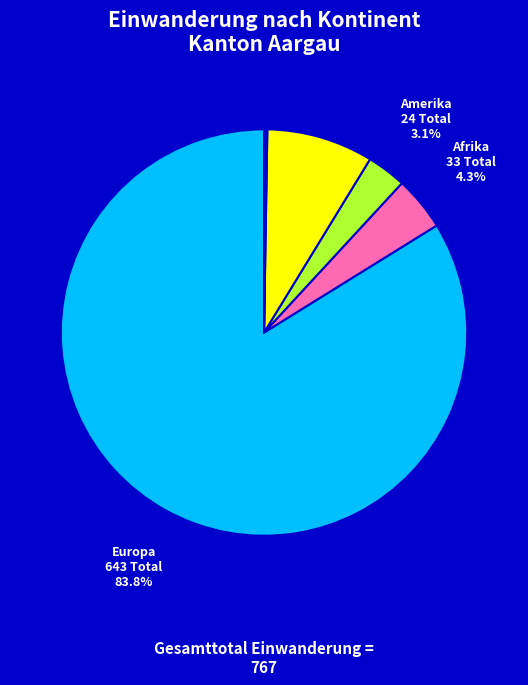

Between Asien and Afrika, which is larger?

Asien